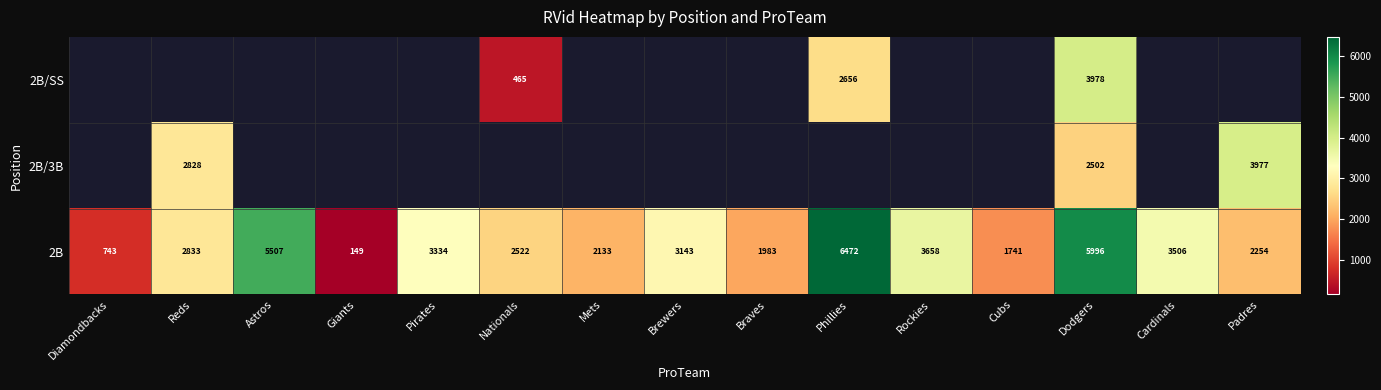

The value of 2B at Phillies is 6472. True or false?

True